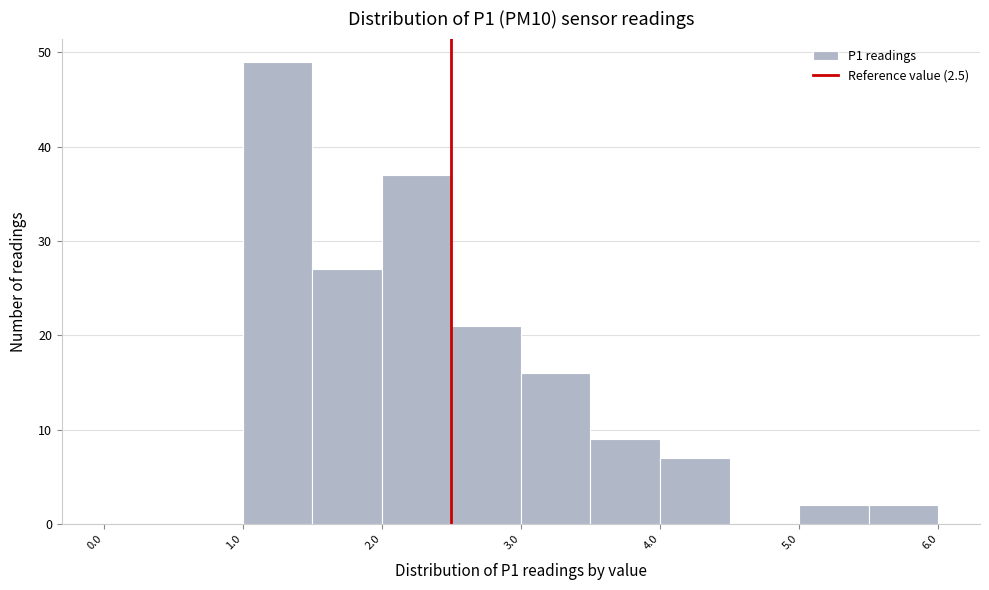

Reading left to right, transcribe this chart: for each bar, give the range it covers on the x-axis and its height. The values are not printed on the chart, so give them approximately, as read against the axis.

0.0 to 0.5: 0
0.5 to 1.0: 0
1.0 to 1.5: 49
1.5 to 2.0: 27
2.0 to 2.5: 37
2.5 to 3.0: 21
3.0 to 3.5: 16
3.5 to 4.0: 9
4.0 to 4.5: 7
4.5 to 5.0: 0
5.0 to 5.5: 2
5.5 to 6.0: 2